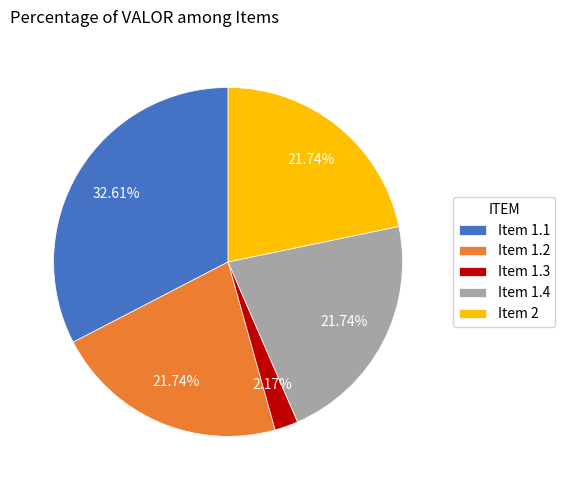

Which category has the smallest portion of the pie?

Item 1.3